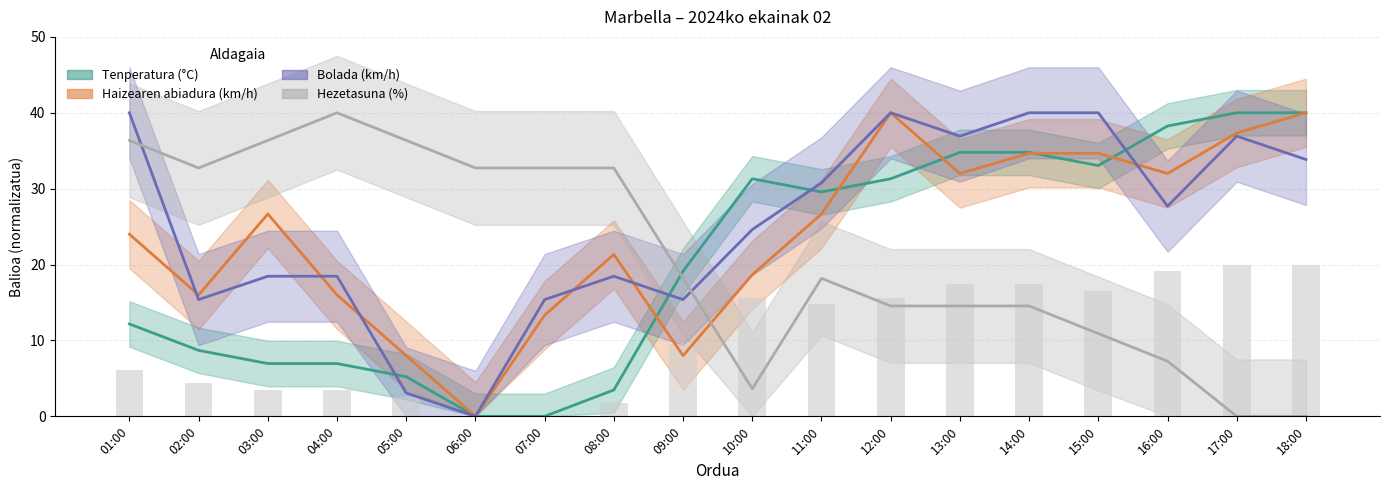

Is the value of Haizearen abiadura (km/h) at 14:00 greater than the value of Bolada (km/h) at 08:00?

Yes